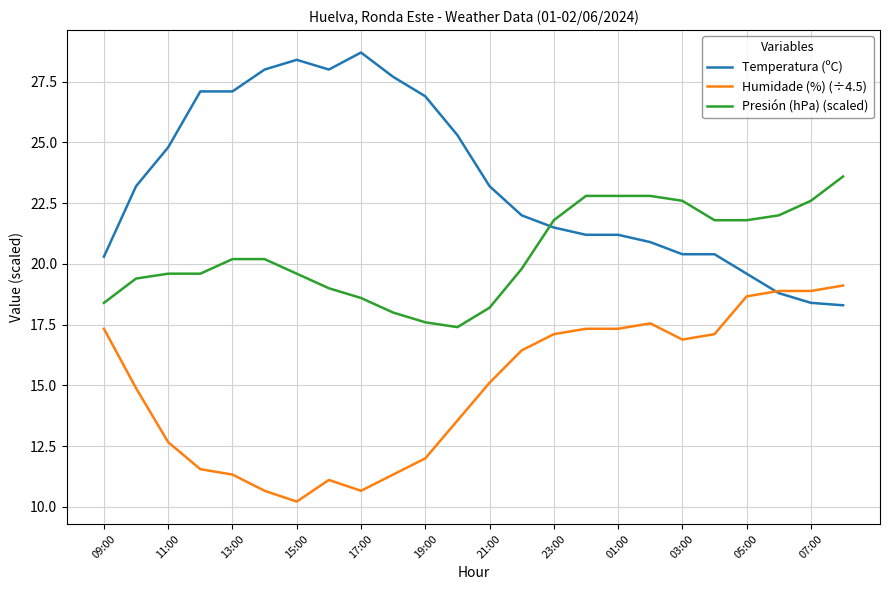

What is the maximum value shown in the chart?

28.7